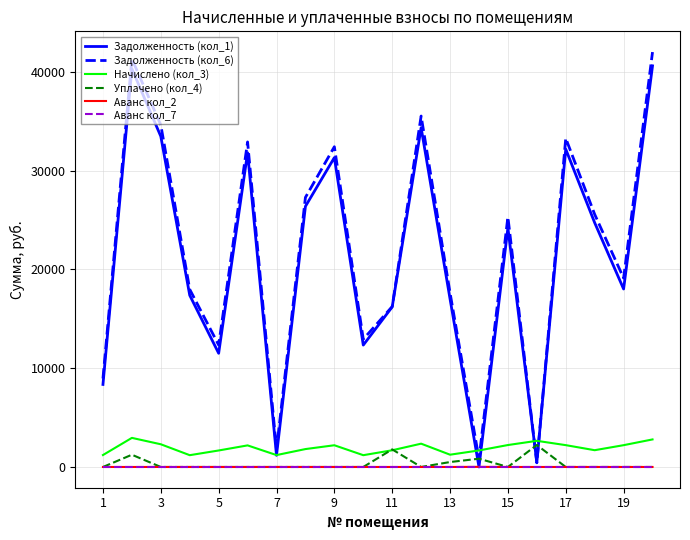

At how many categories does at least one series exceed 1196?

20